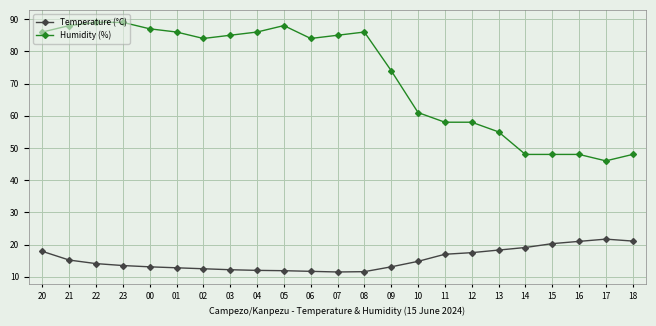

What is the smallest value displayed?

11.5